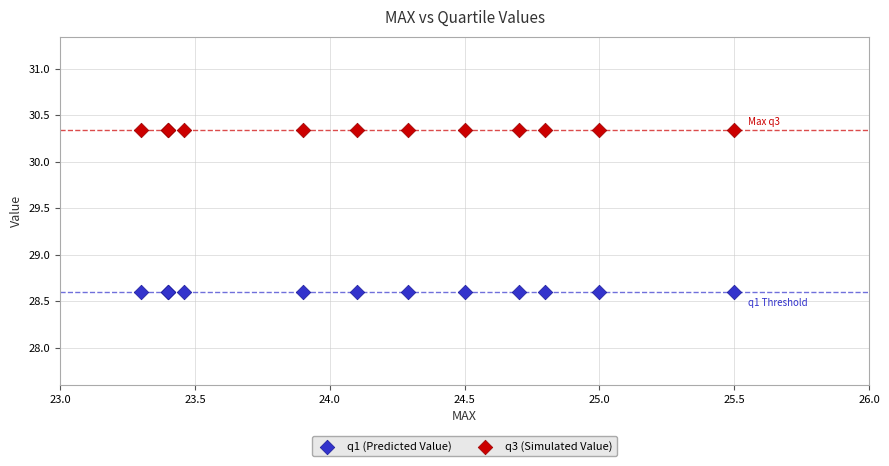

Which series reaches the maximum Y coordinate?

q3 (Simulated Value)